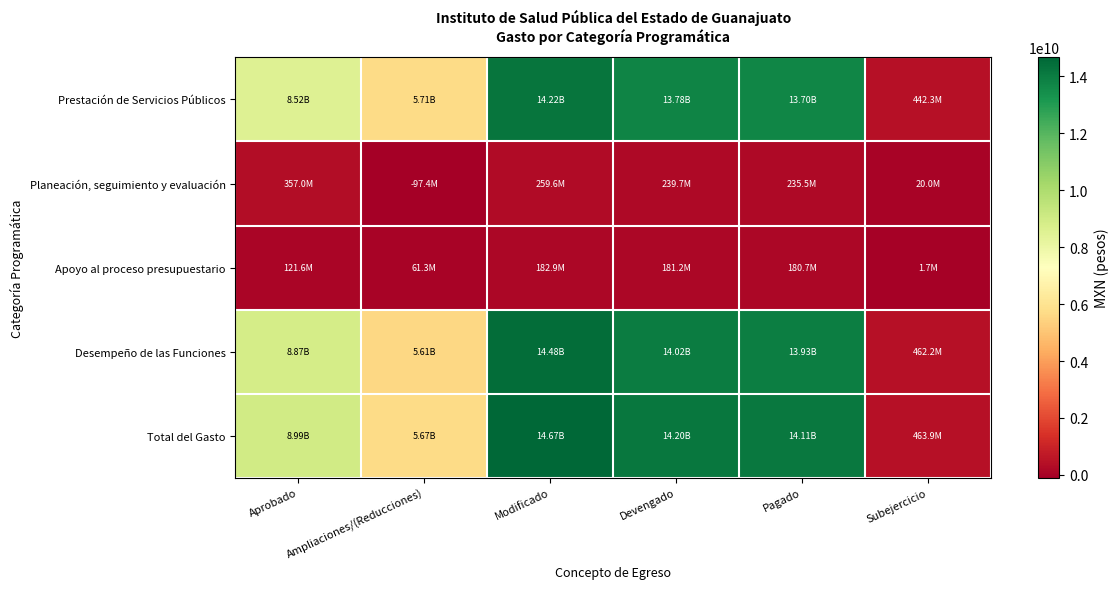

What is the difference between the highest and lowest values at Subejercicio?

462241301.7